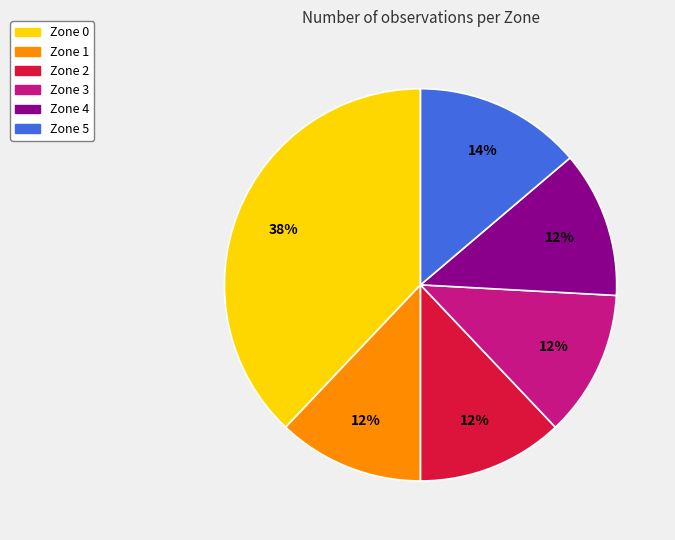

What is the largest slice in the pie chart?

Zone 0